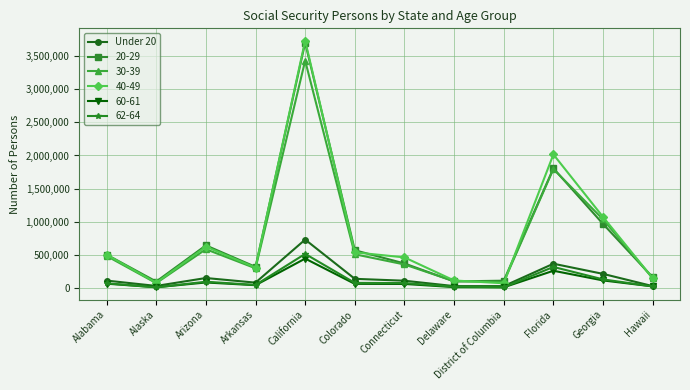

At which category is the sum across all series the highest?

California